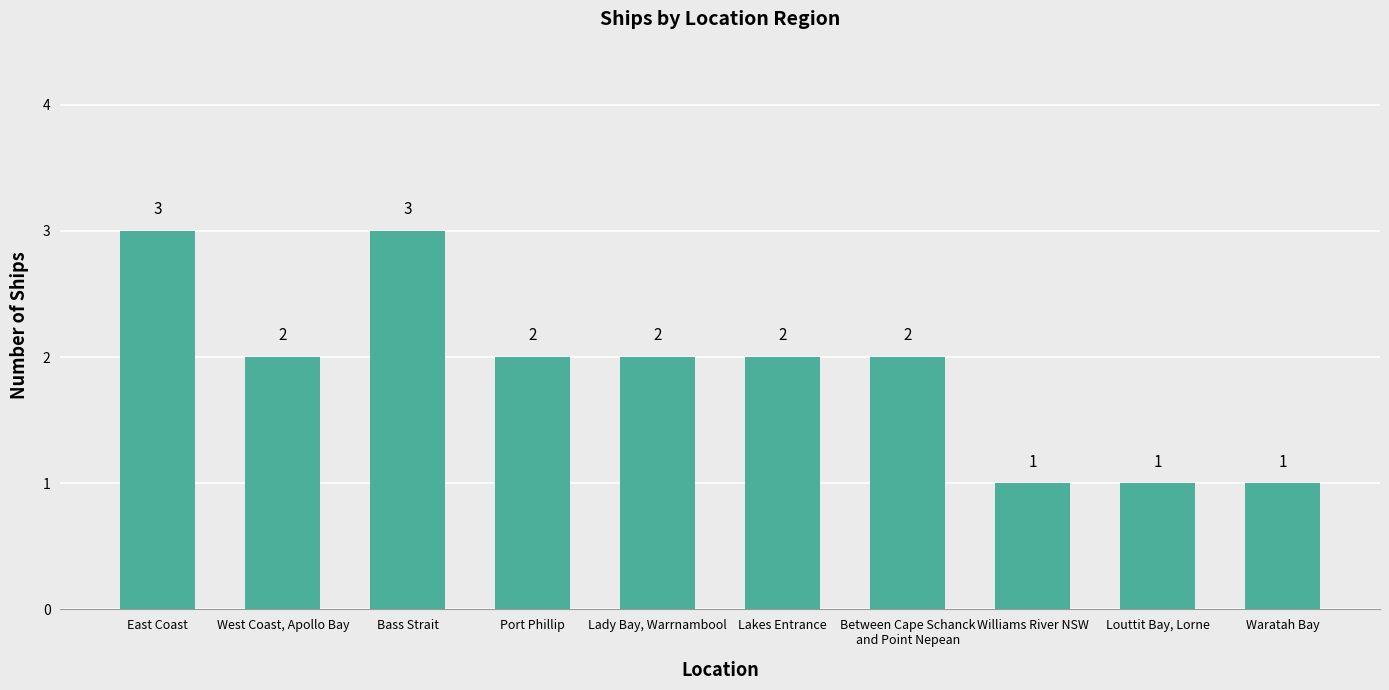

At which label does the data first exceed 2?

East Coast